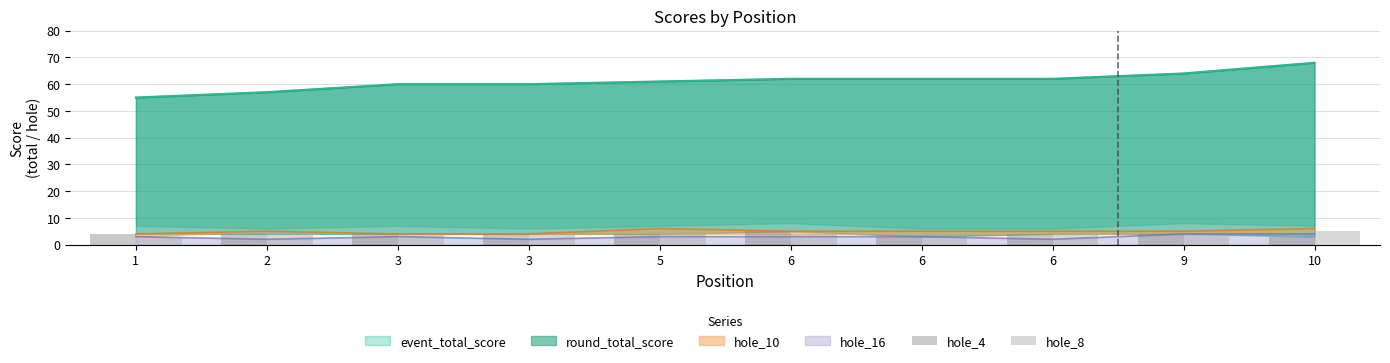

True or false: hole_4 has a value of 4 at 5.

True